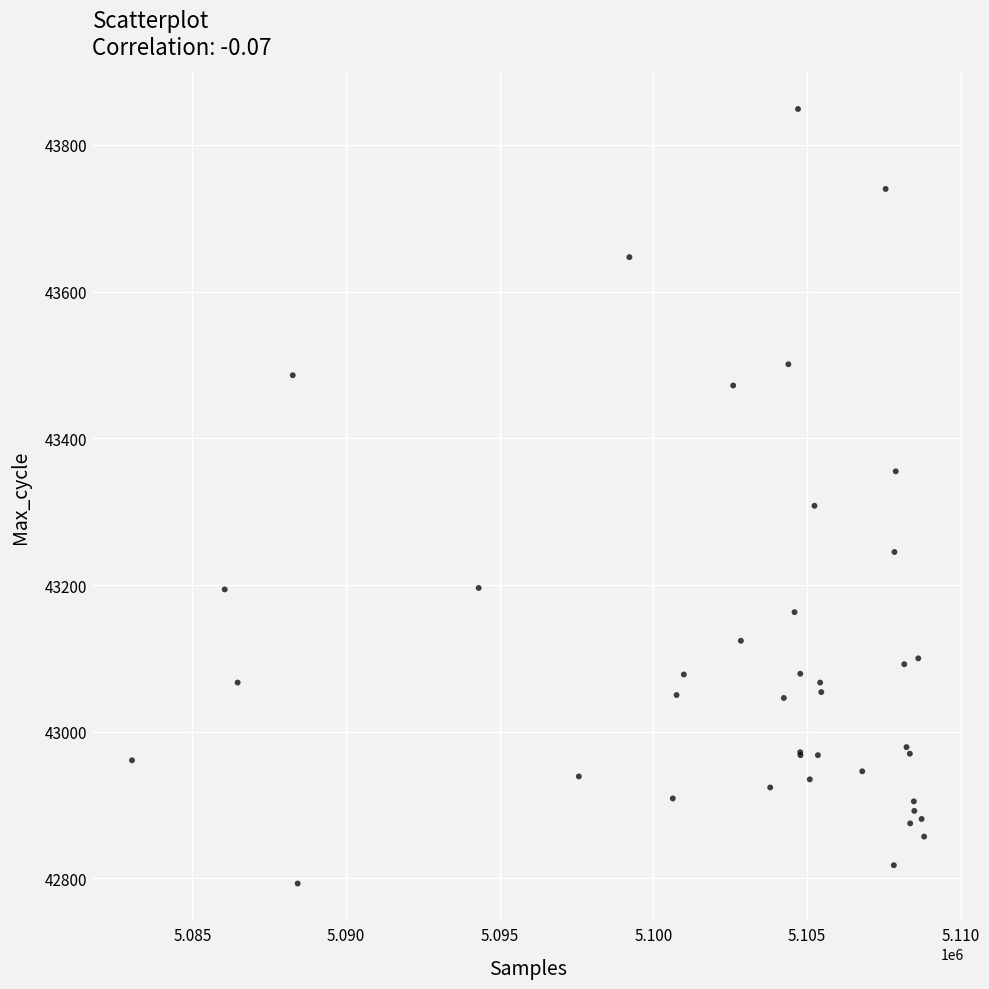

What Y value in the scatter plot is closest to 43321?

43308